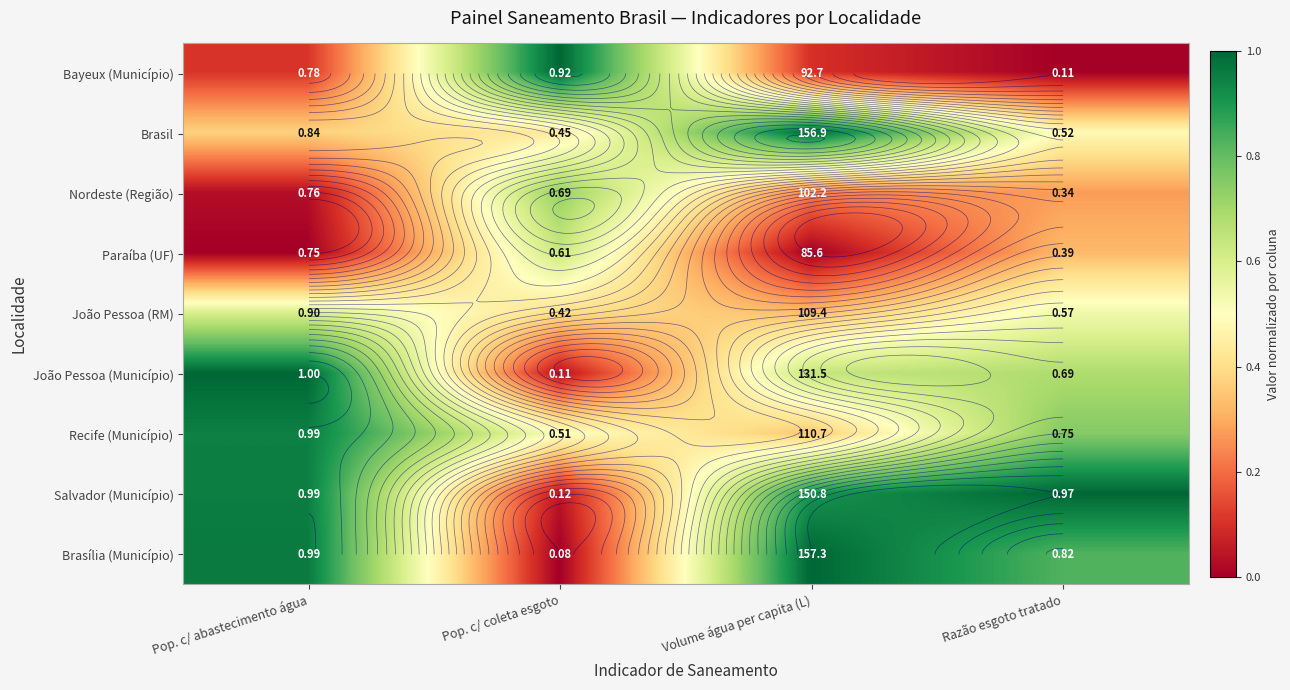

Count the number of data series in this chart.

9